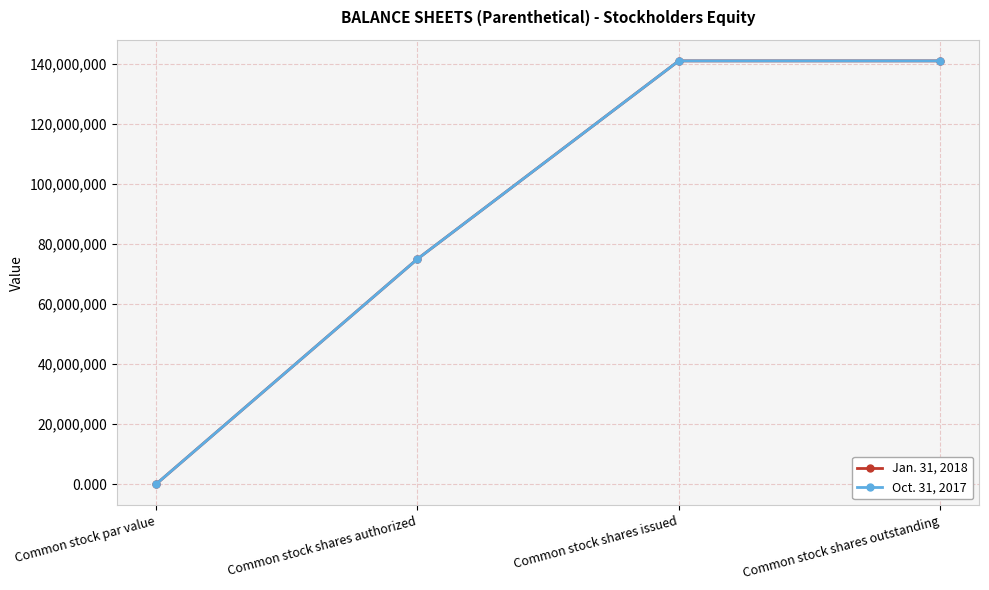

What is the label of the 1st point from the left?

Common stock par value